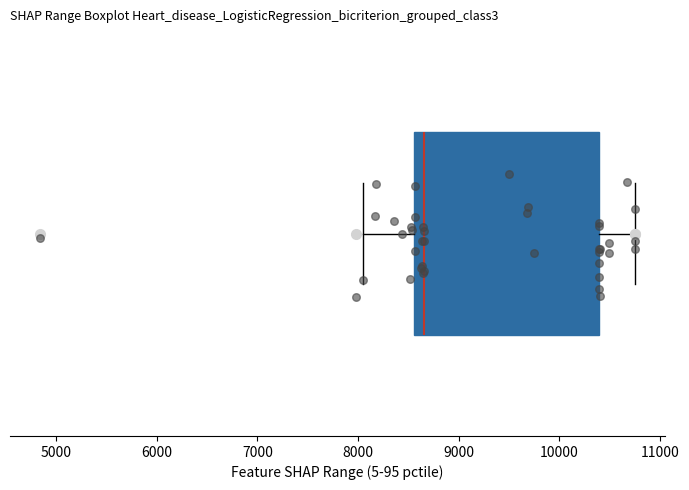

Where is the left edge of the box on the x-axis? The values are not printed on the chart, so give them approximately, as read against the axis.

8600